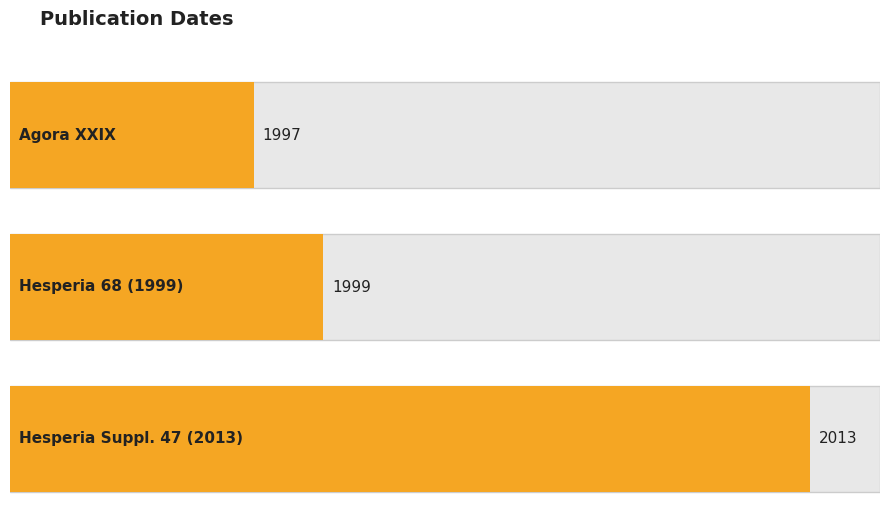

The value at Agora XXIX is 1997. True or false?

True